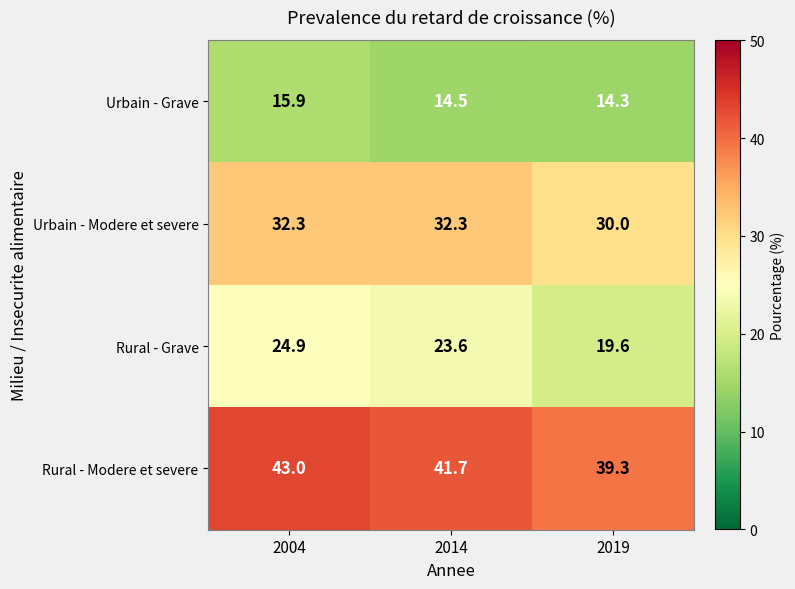

True or false: Rural - Modere et severe has a value of 76.4 at 2004.

False